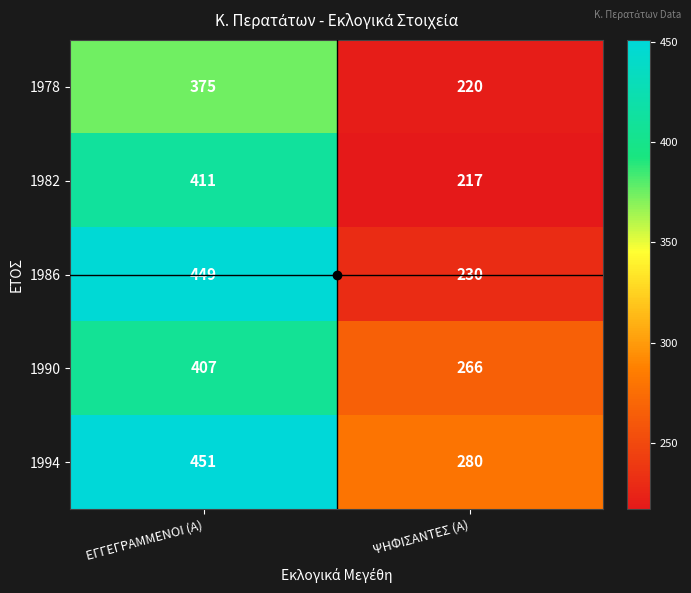

At which label is 1994 closest to 365?

ΨΗΦΙΣΑΝΤΕΣ (Α)